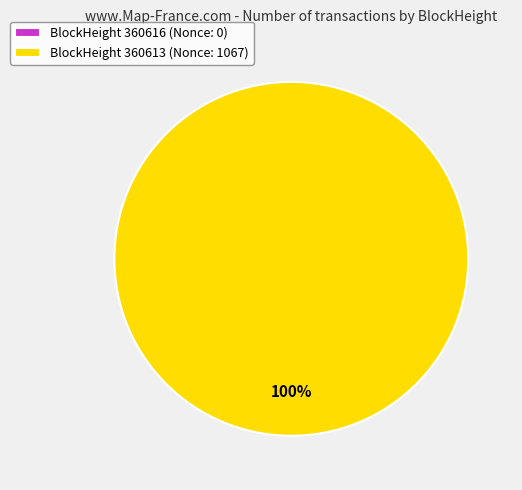

What is the largest slice in the pie chart?

360613